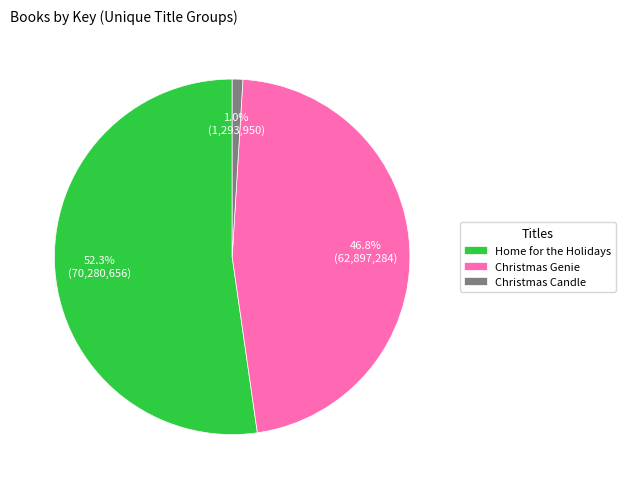

What is the largest slice in the pie chart?

Home for the Holidays